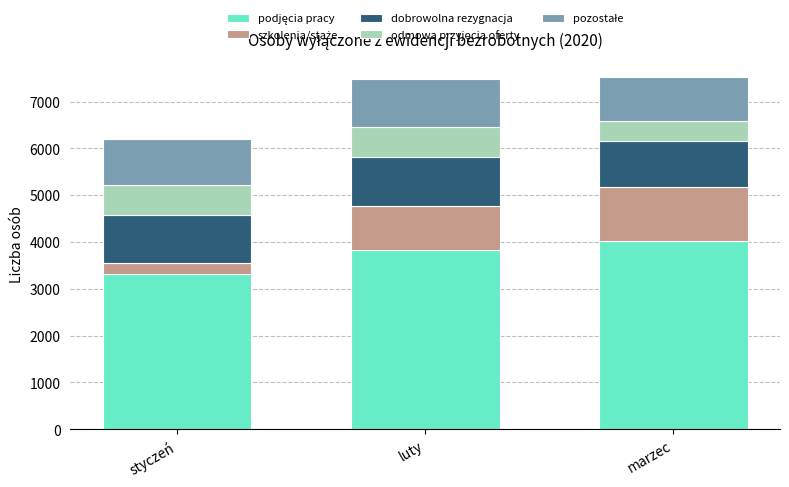

What is the total value across all series at styczeń?

6198